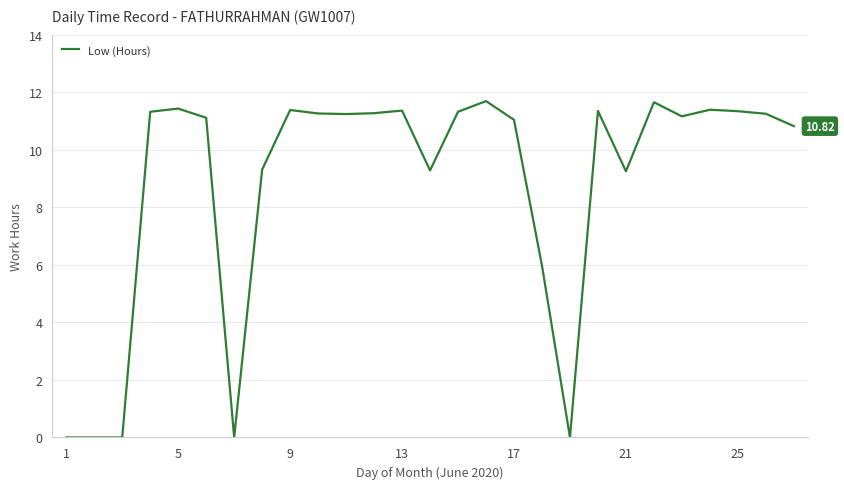

What is the difference between the maximum and minimum values?

11.7